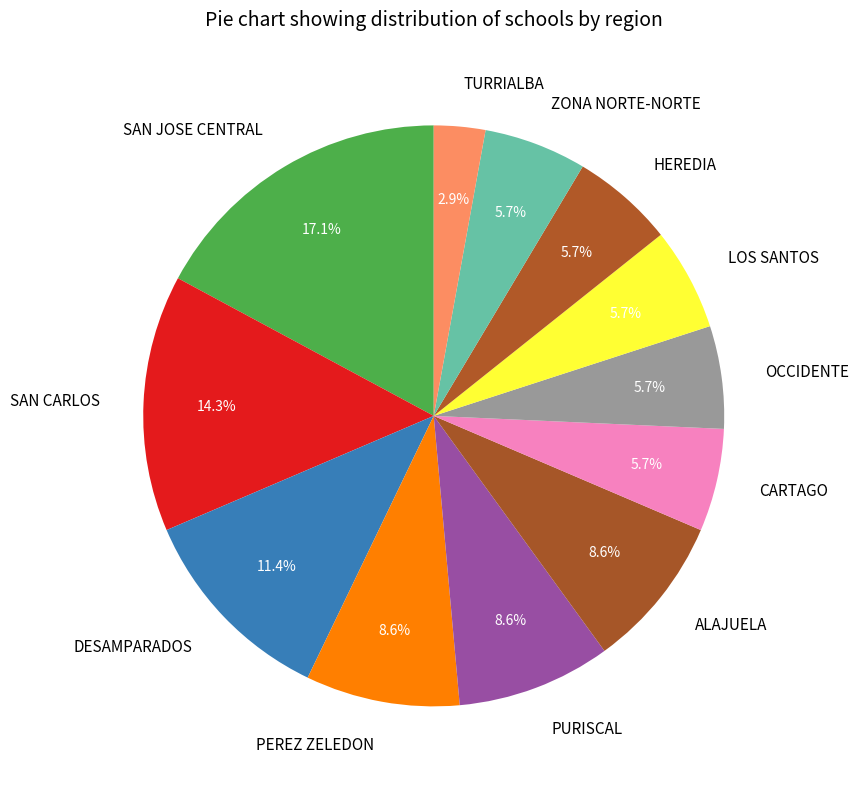

To the nearest percent, what percentage of the pie is PURISCAL?

9%